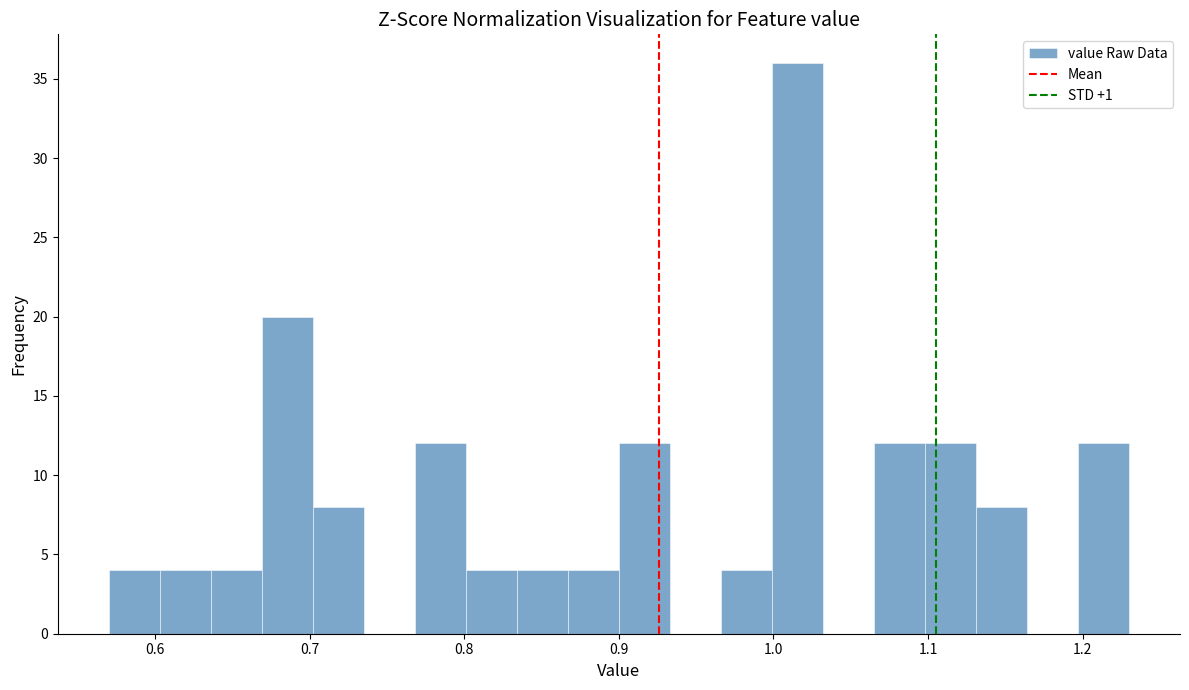

Around what value on the x-axis is the tallest bar? Give the approximate position of its centre, as read against the axis.

1.02